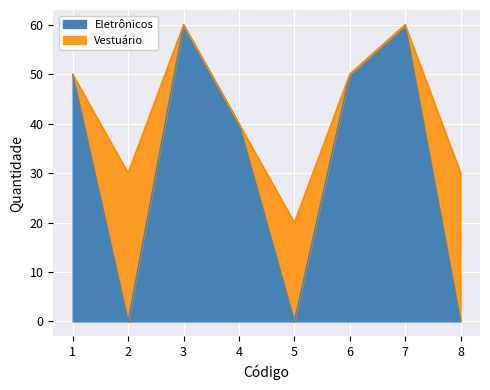

List the labels in order of value, largest first.

3, 7, 1, 6, 4, 2, 5, 8